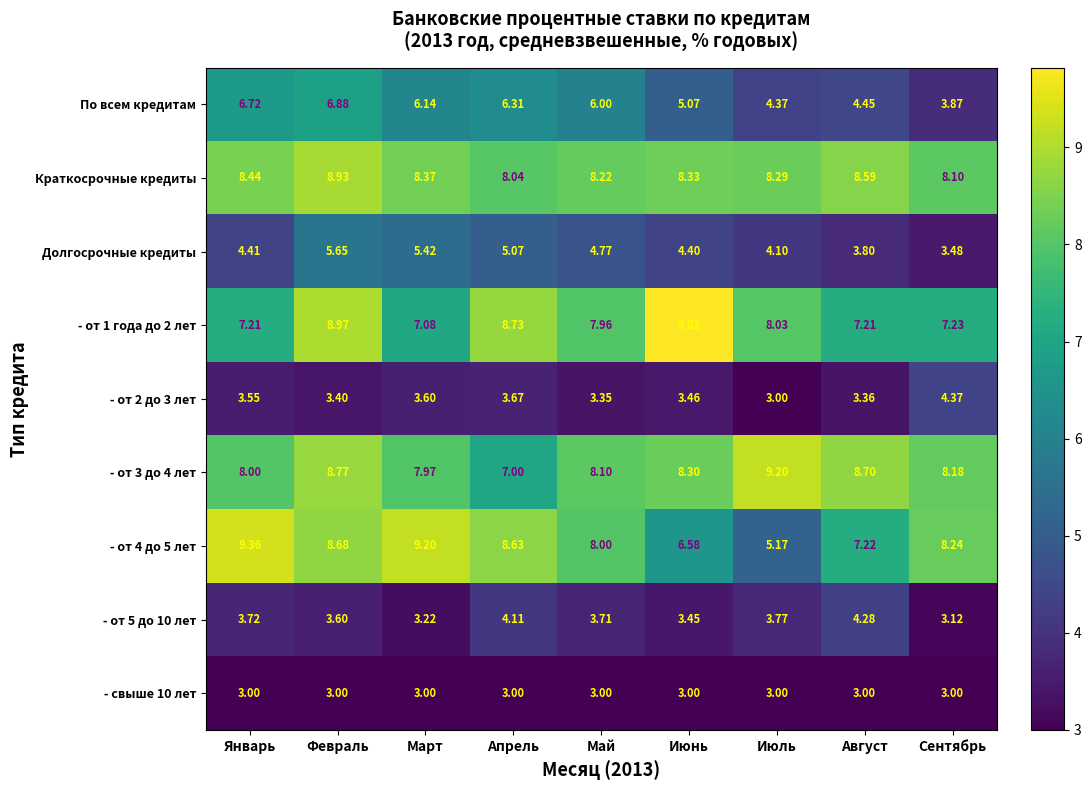

Between Январь and Август, which series saw the biggest shift?

По всем кредитам